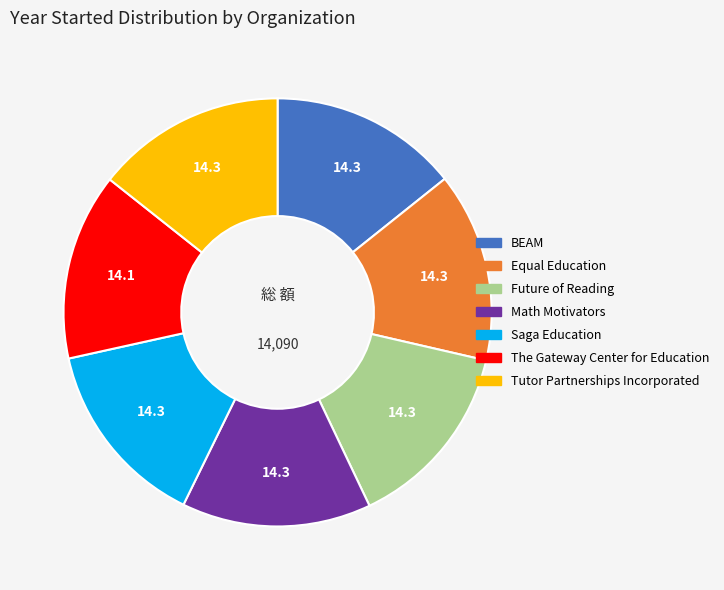

What is the ratio of the value at Saga Education to the value at Math Motivators?

1.0